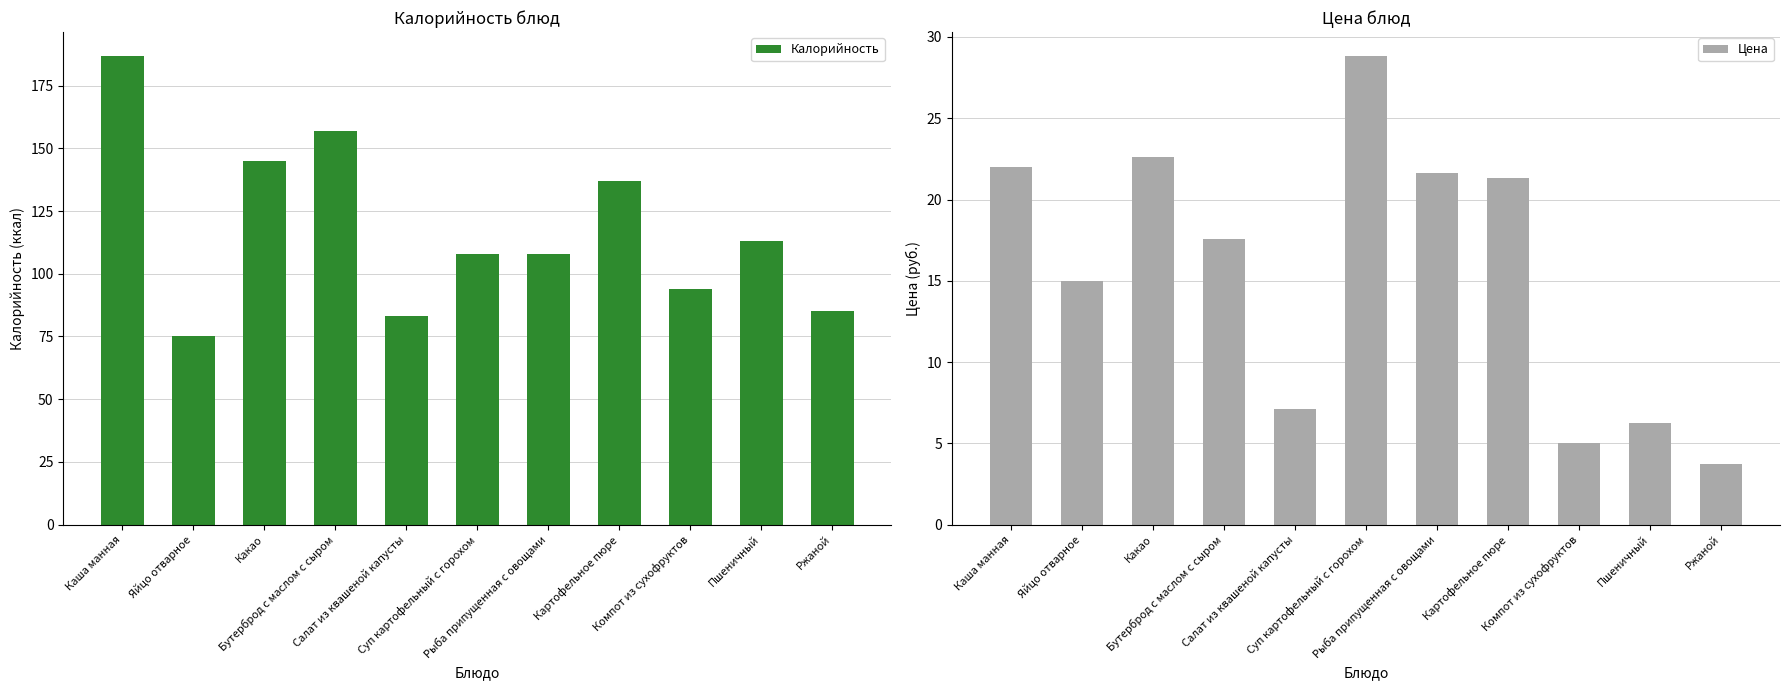

Reading left to right, transcribe all the data shown in this chart.

Калорийность: 187.0	75.0	145.0	157.0	83.0	108.0	108.0	137.0	94.0	113.0	85.0
Цена: 22.0	15.0	22.6	17.6	7.1	28.9	21.6	21.3	5.0	6.2	3.8